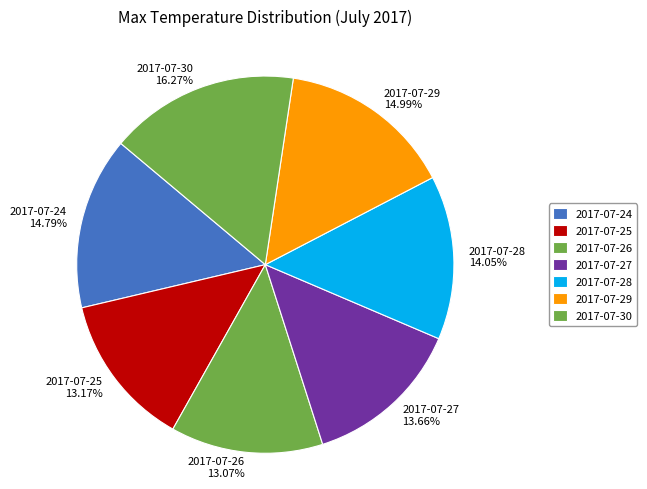

To the nearest percent, what is the difference between the largest and smallest slice percentages?

3%